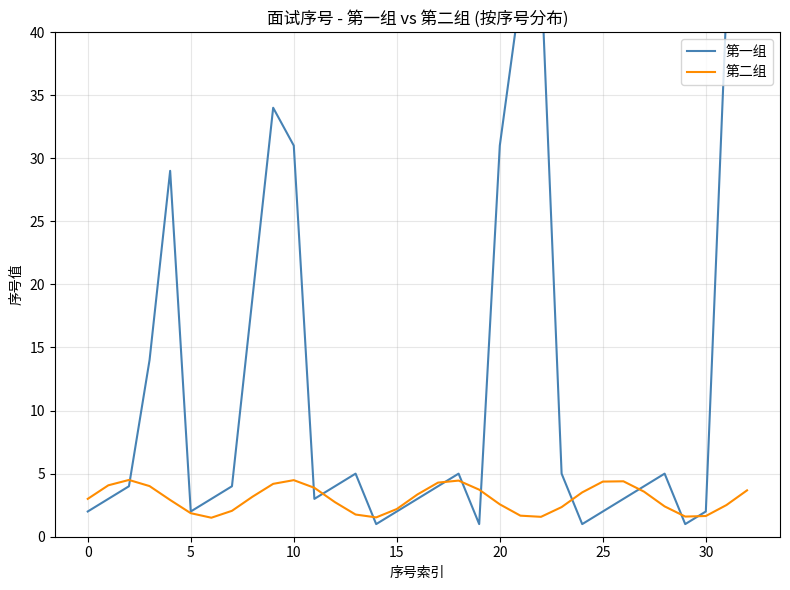

What is the minimum value for 第二组?

1.5